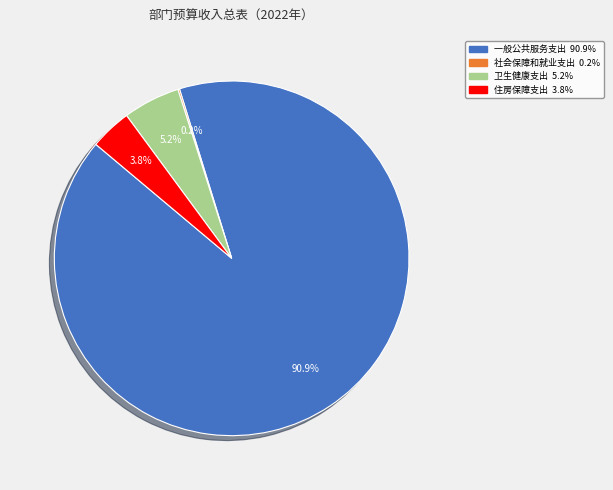

What percentage is the 一般公共服务支出 slice, to the nearest percent?

91%